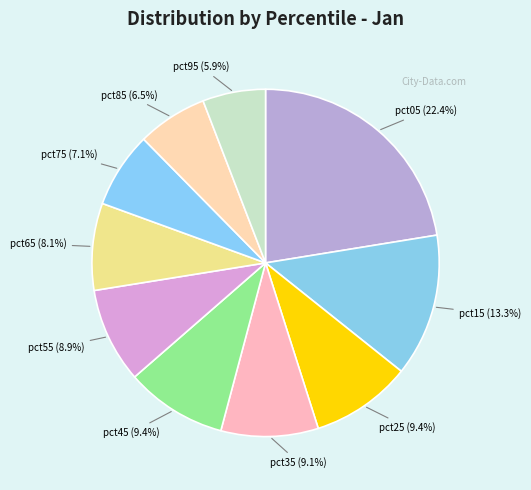

Between pct95 and pct15, which is larger?

pct15